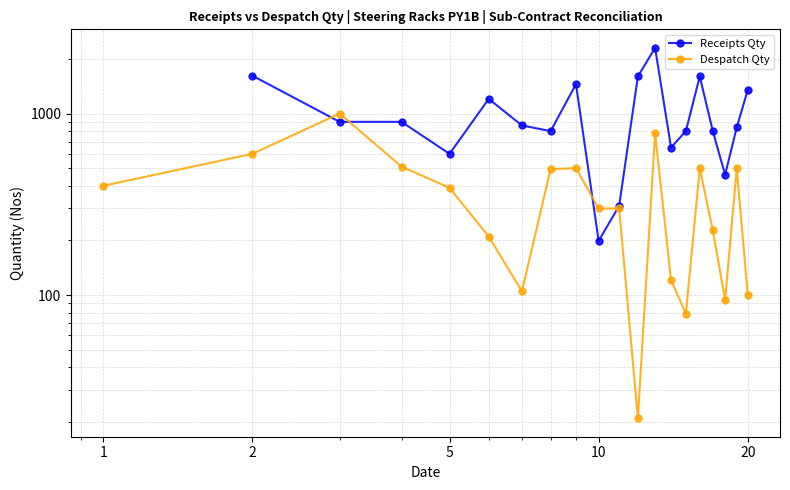

Rank the series by their average value, from highest to lowest.

Receipts Qty, Despatch Qty